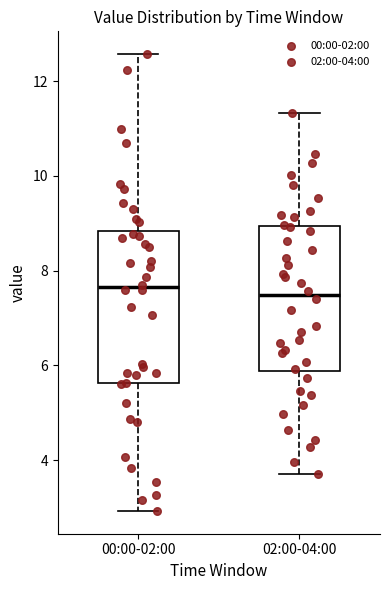

Reading left to right, read every box against the y-axis: the position of its median line, the range the box covers, and the ends of its whiskers. The values are not printed on the chart, so give them approximately, as read against the axis.

00:00-02:00: median 7.6, box 5.6 to 8.8, whiskers 3.0 to 12.6
02:00-04:00: median 7.4, box 5.8 to 9.0, whiskers 3.8 to 11.4